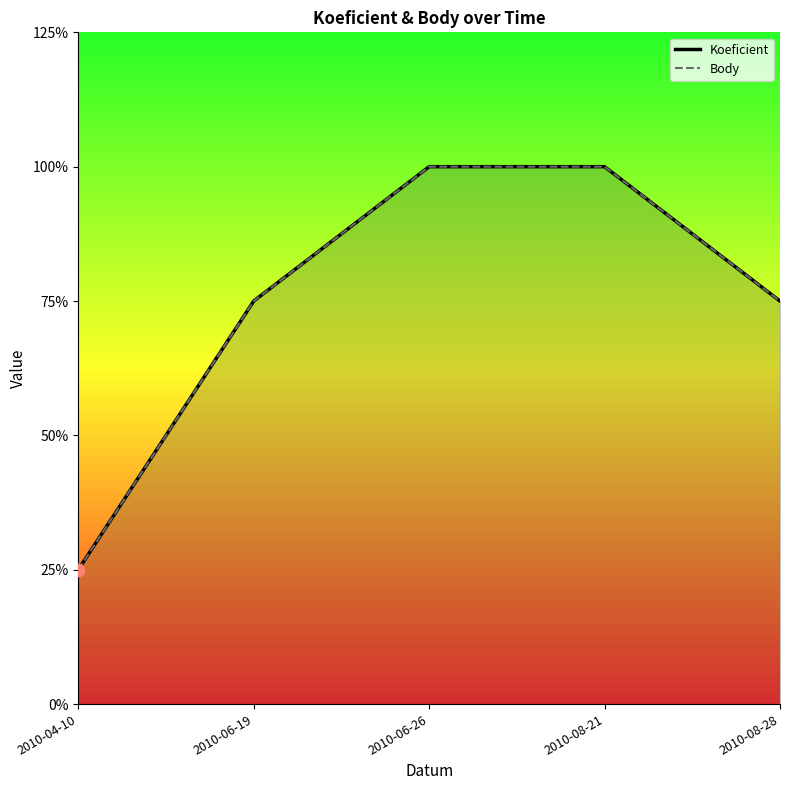

Which series contains the lowest Y value?

Koeficient